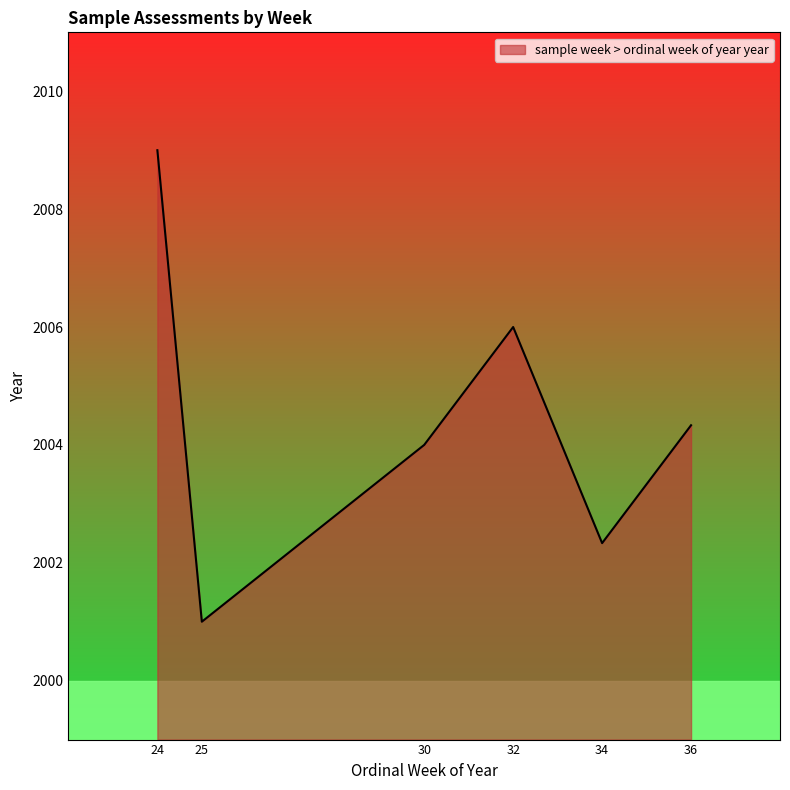

At which category does the chart reach its minimum across all series?

25